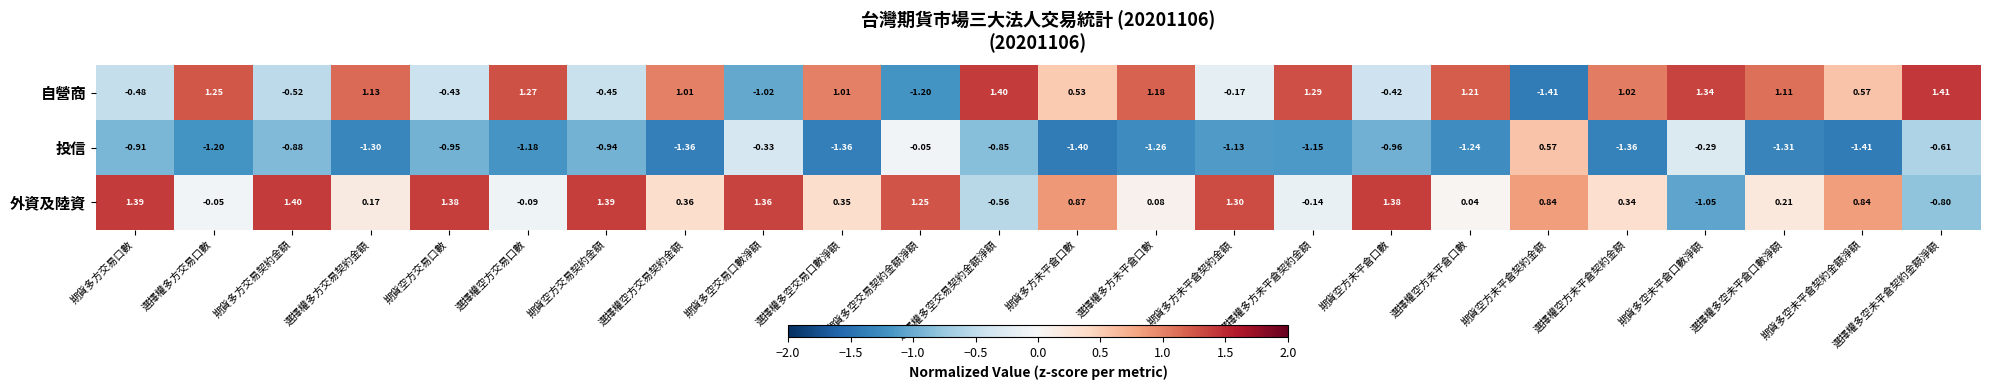

Which series has the largest total across all categories?

外資及陸資